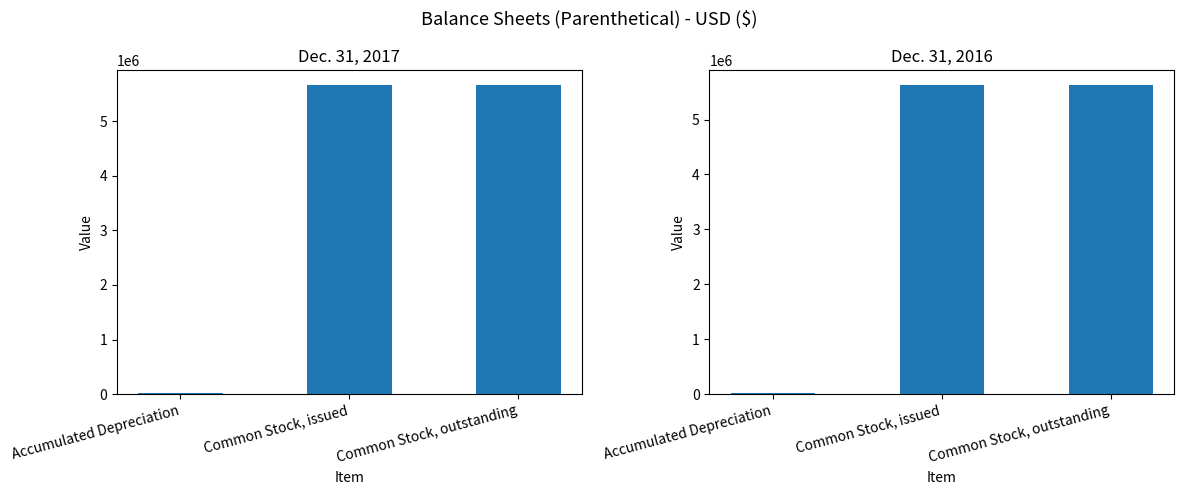

Reading right to left, what are all the values shown in this chart?

Dec. 31, 2017: 5658123	5658123	11637
Dec. 31, 2016: 5624123	5624123	11386